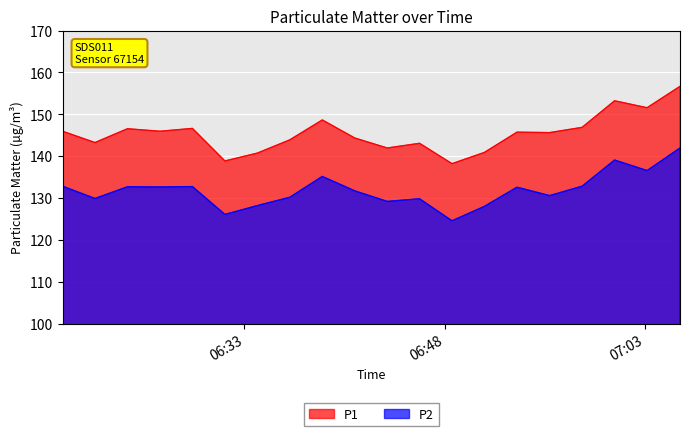

True or false: P2 and P1 intersect in this chart.

False